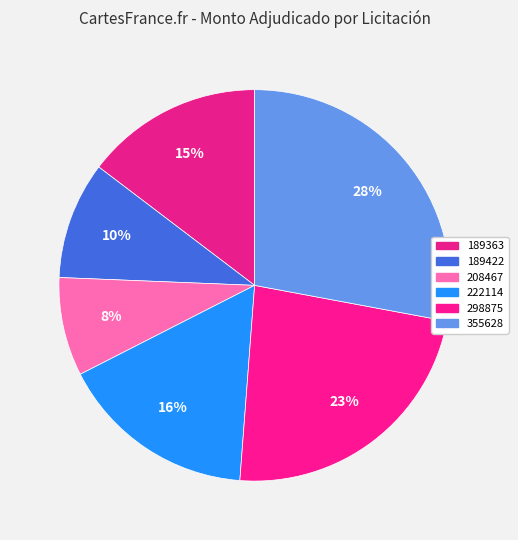

Count the number of slices in the pie.

6